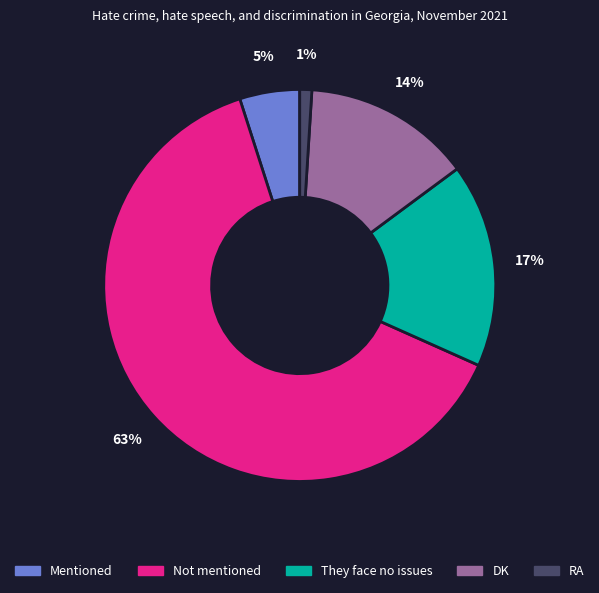

What is the smallest slice in the pie chart?

RA